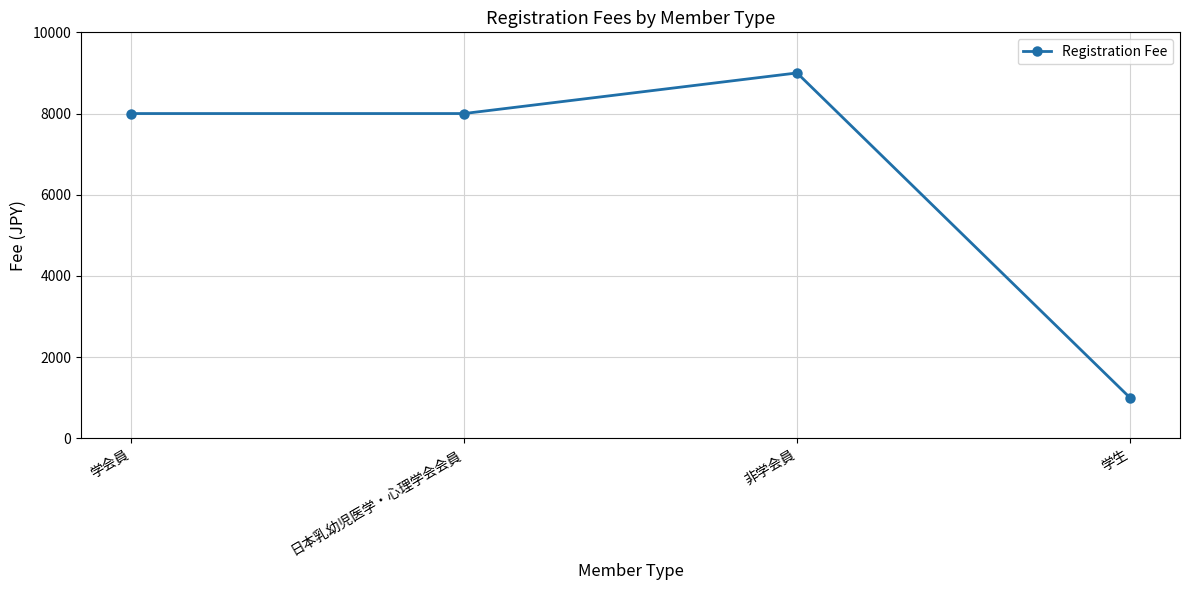

Which label corresponds to the largest value in the chart?

非学会員